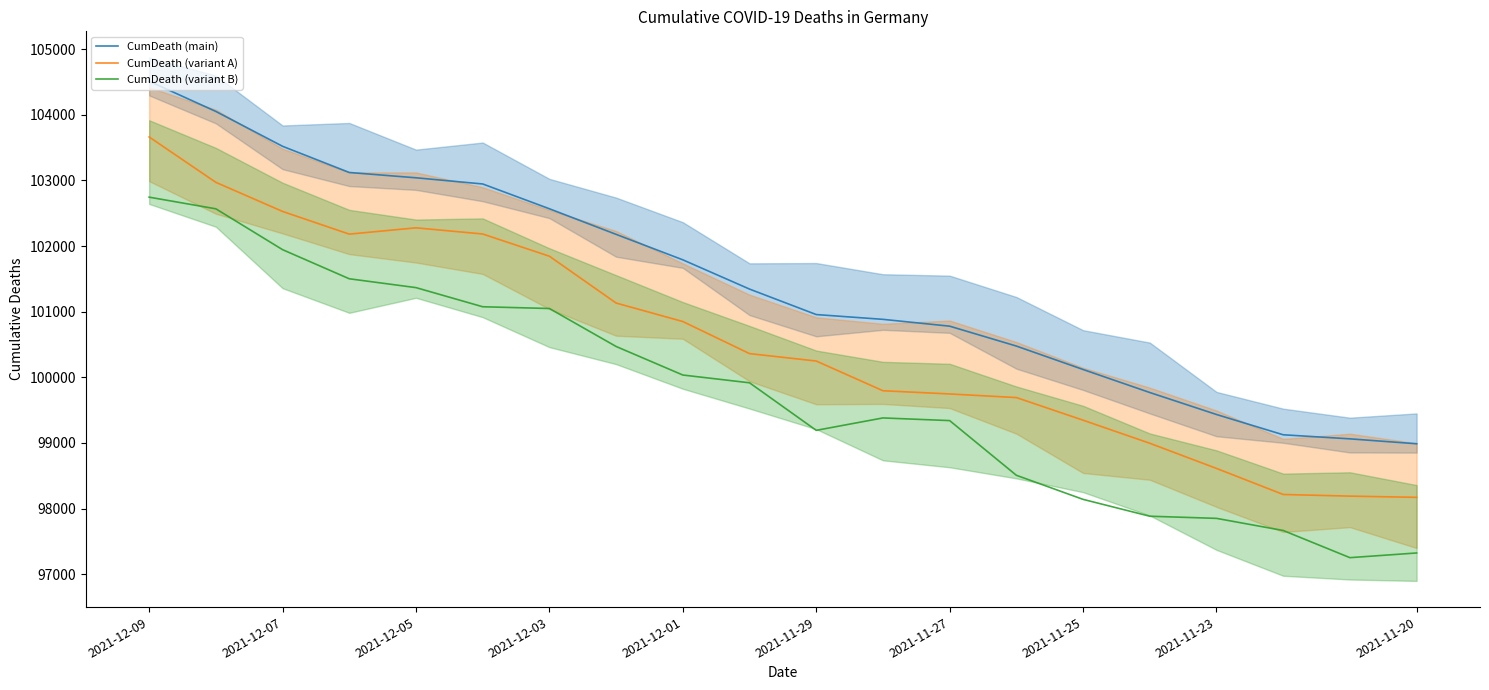

True or false: CumDeath (main) and CumDeath (variant B) intersect in this chart.

False